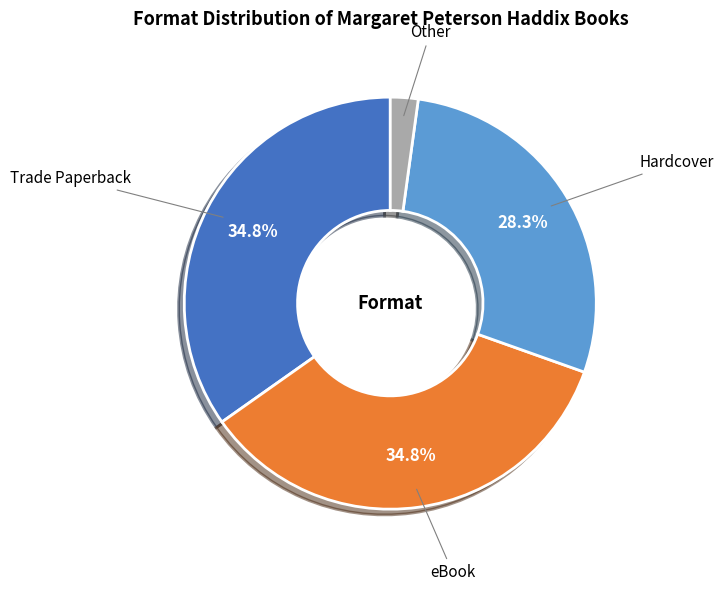

Is there a majority slice in this chart?

No